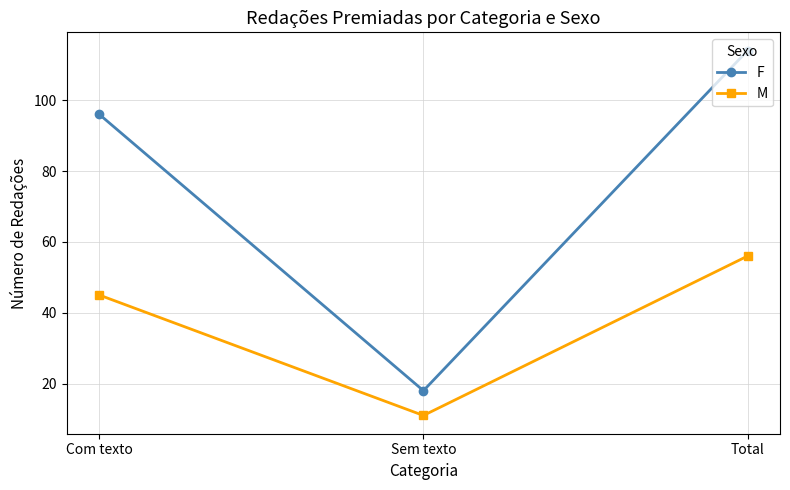

Between Com texto and Total, which series saw the biggest shift?

F